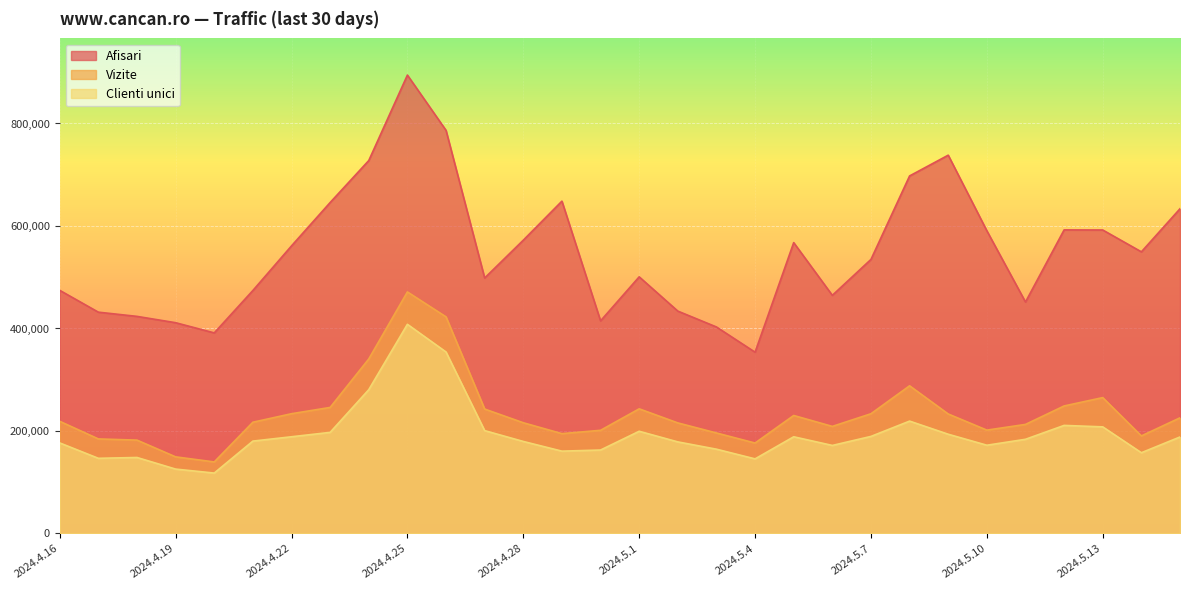

What is the sum of the Clienti unici values at 2024.4.24 and 2024.4.18?

428868